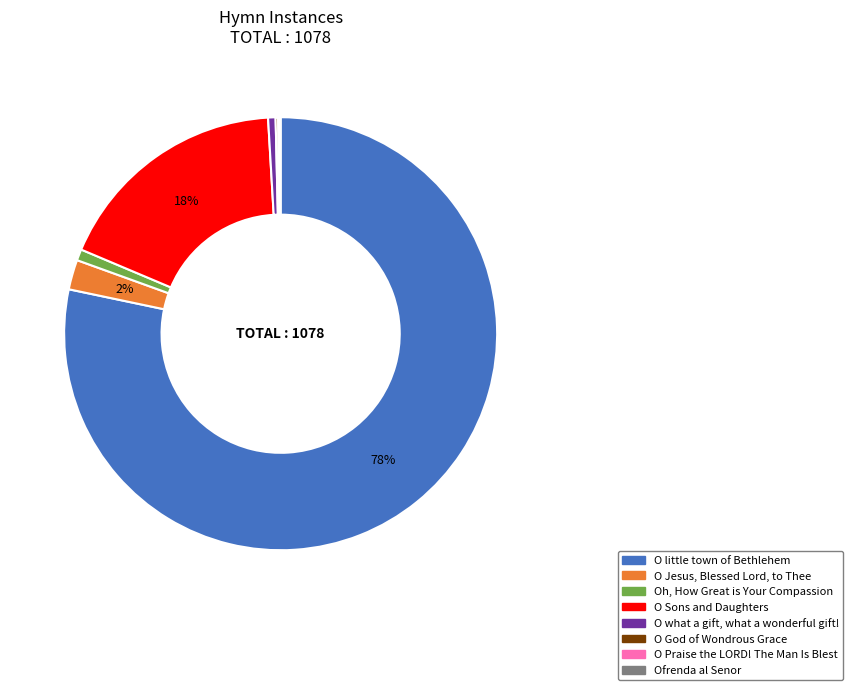

The O what a gift, what a wonderful gift! slice represents 1% of the pie. True or false?

True